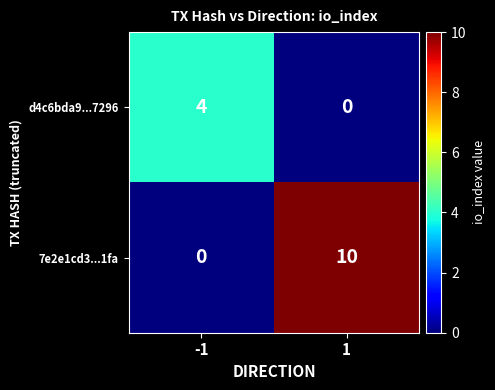

Count the number of data series in this chart.

2